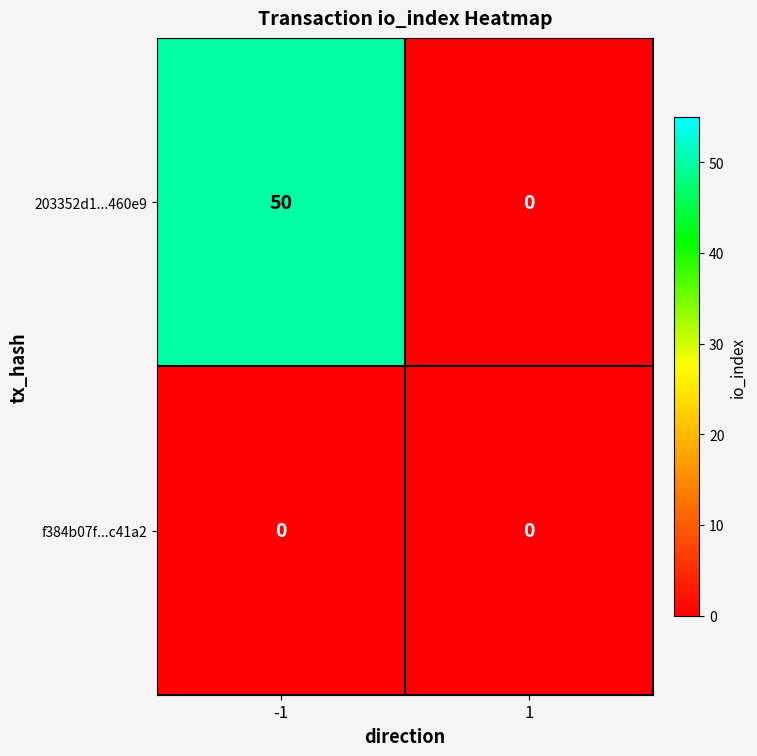

What is the average value of the 203352d1...460e9 series?

25